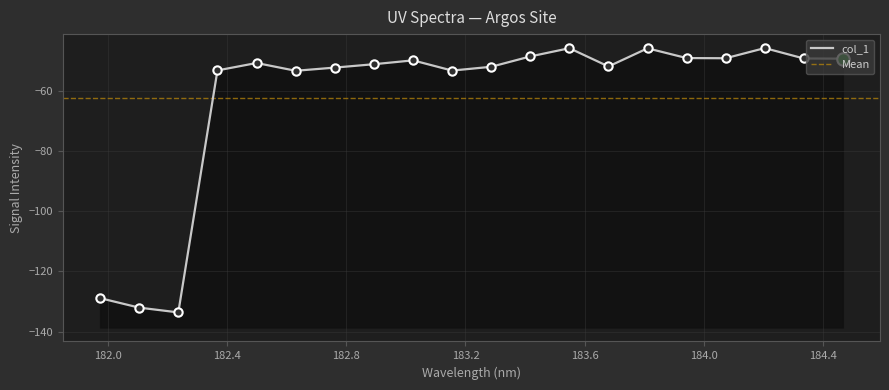

What is the minimum value shown in the chart?

-133.6